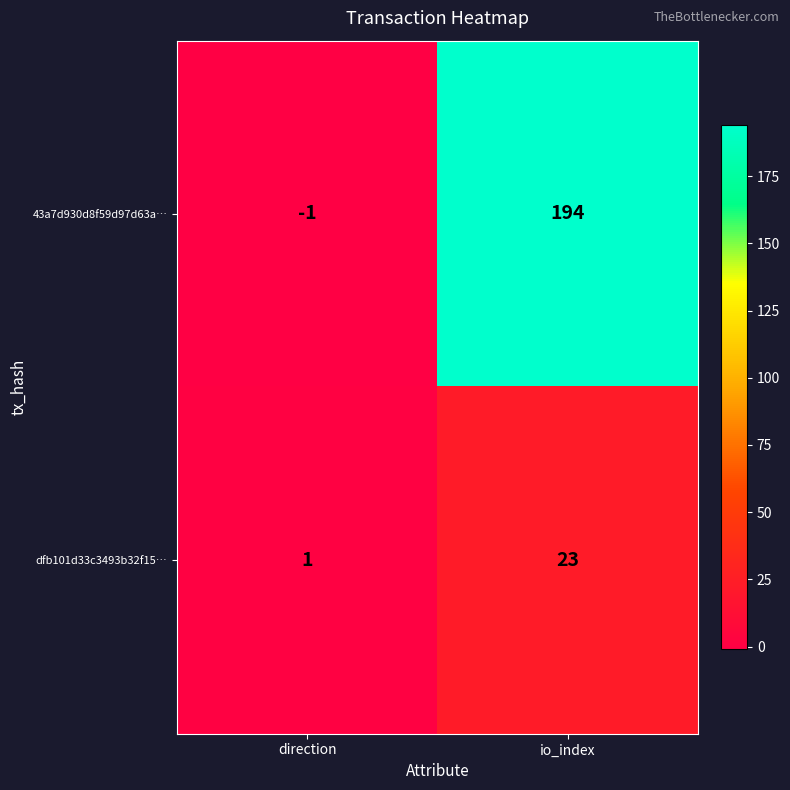

How many categories are shown in the chart?

2